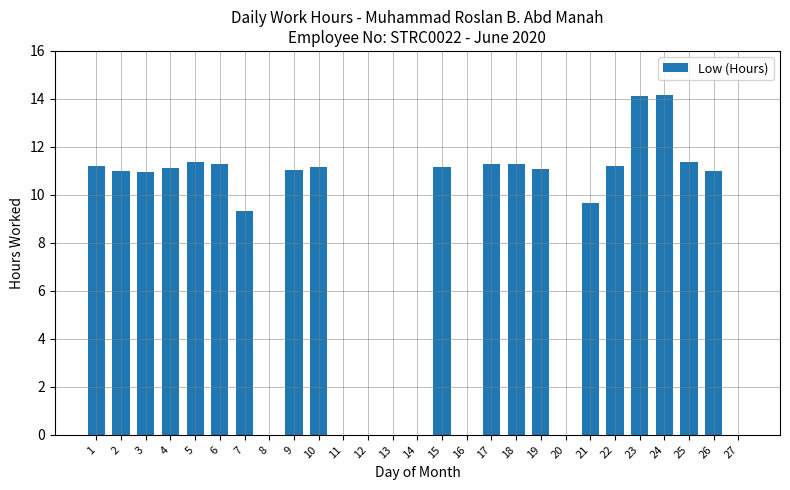

True or false: the data shows 4.3 at 1.

False